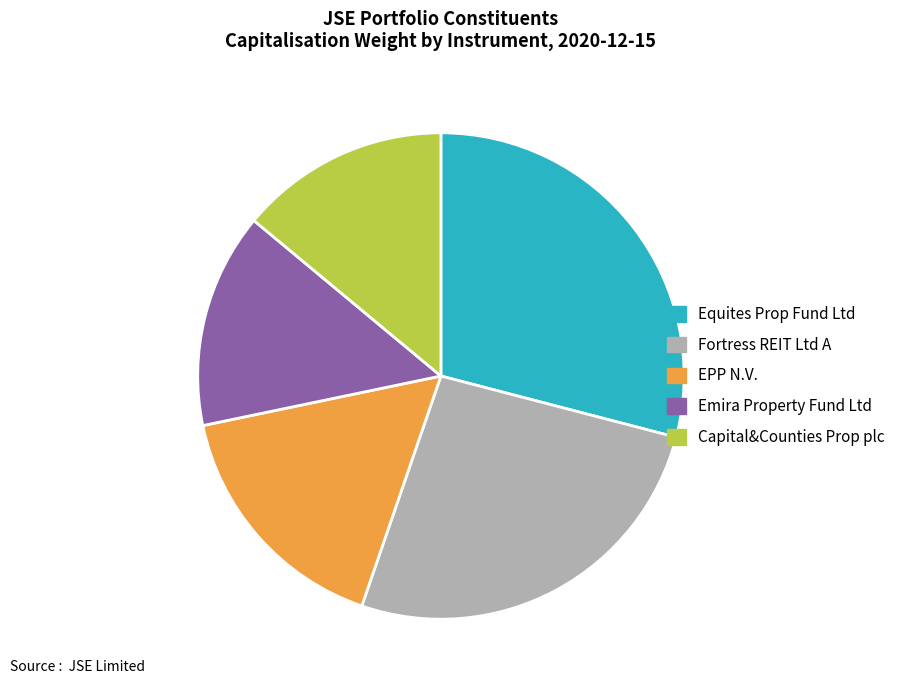

Is it true that Equites Prop Fund Ltd is 19% of the pie?

False